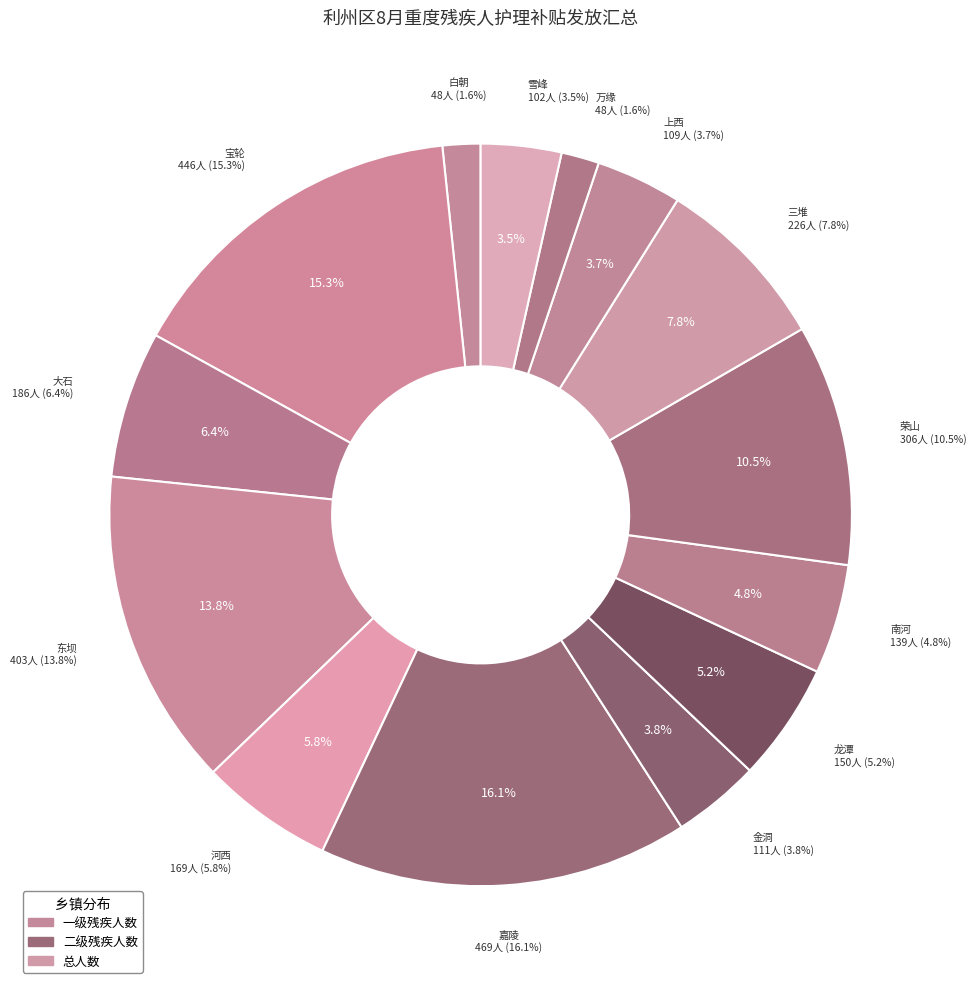

Is there a majority slice in this chart?

No